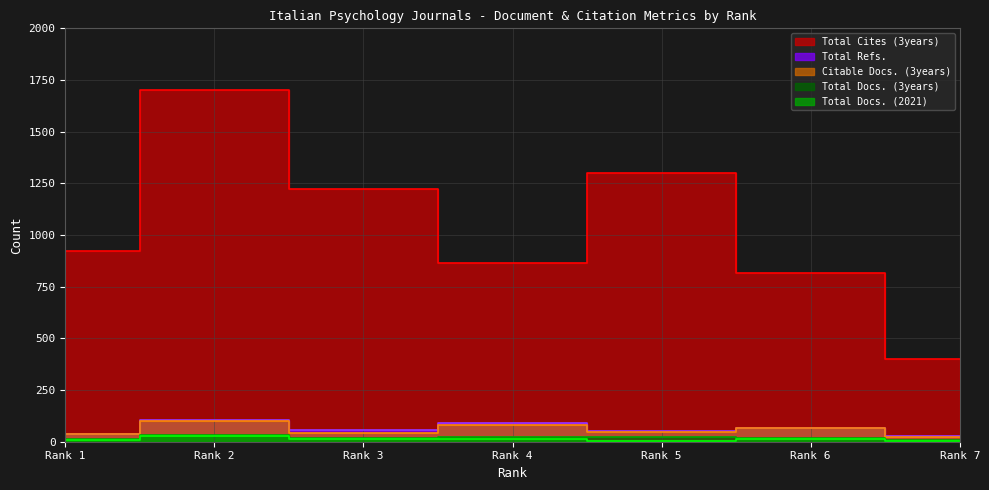

What is the sum of all Total Refs. values?

436